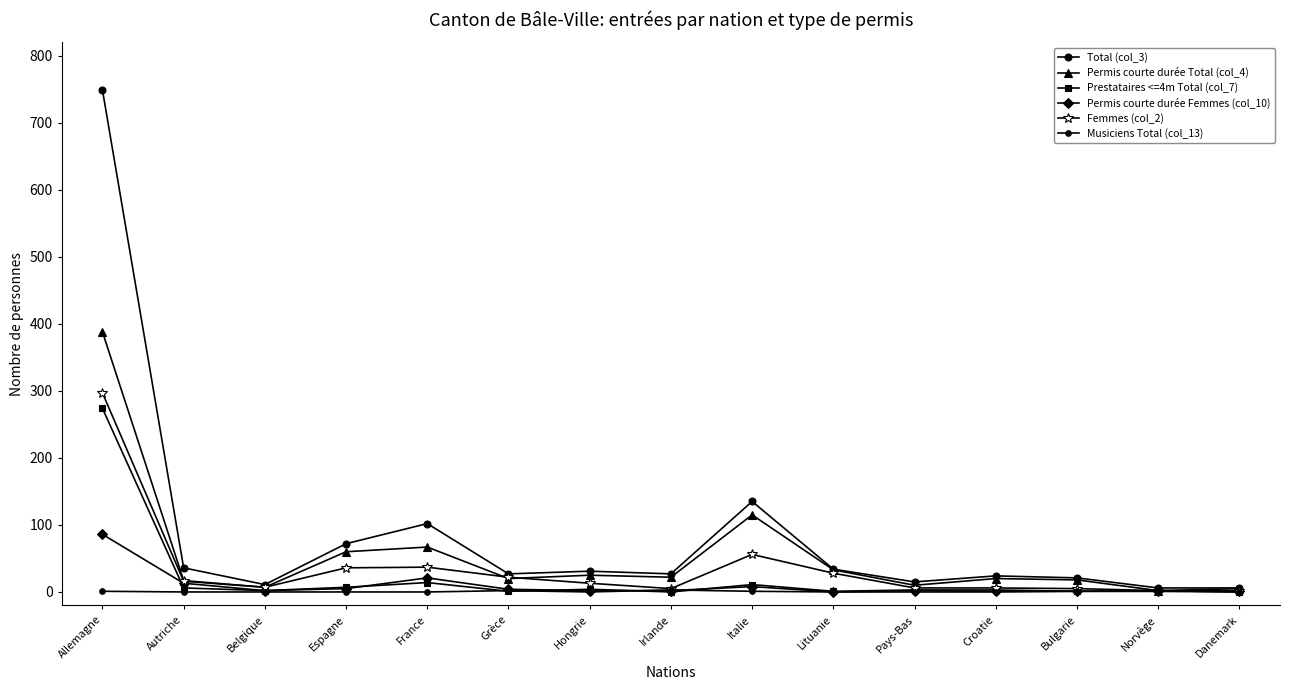

How many data points does each series have?

15